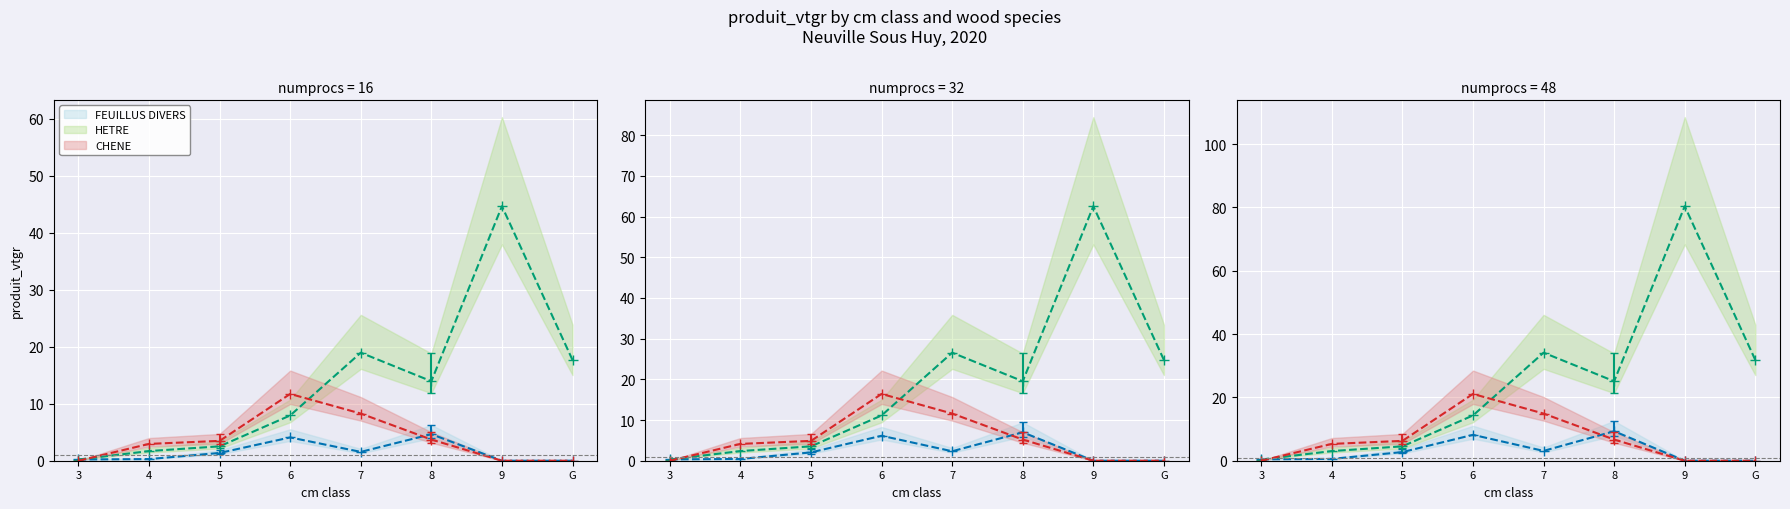

What is the difference between the HETRE values at G and 3?

17.5